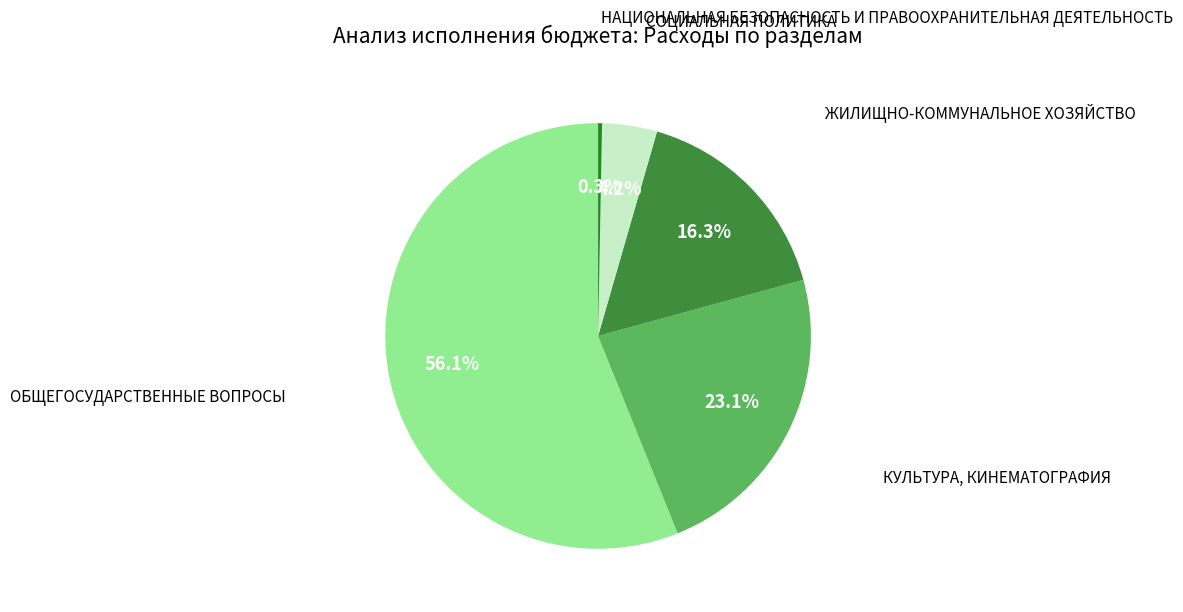

Count the number of slices in the pie.

5